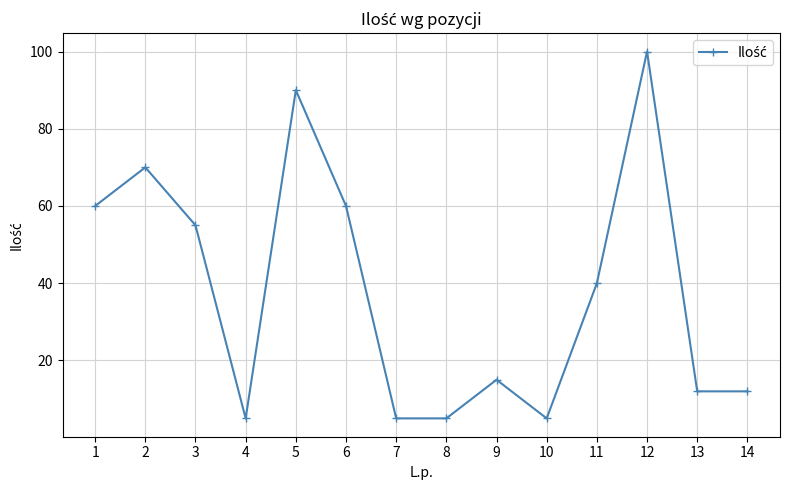

True or false: there are more than 1 points higher than both neighbors.

True